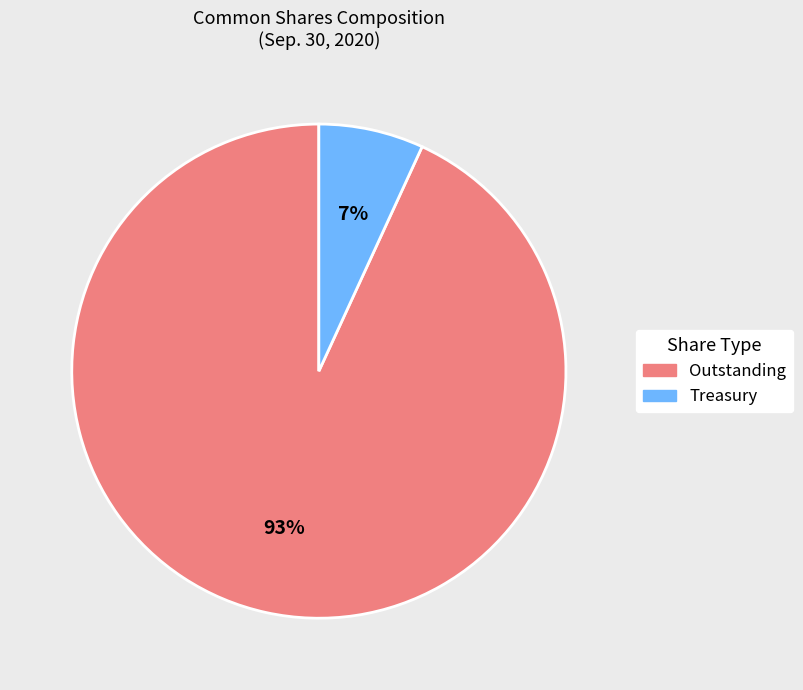

Does any single category account for the majority?

Yes